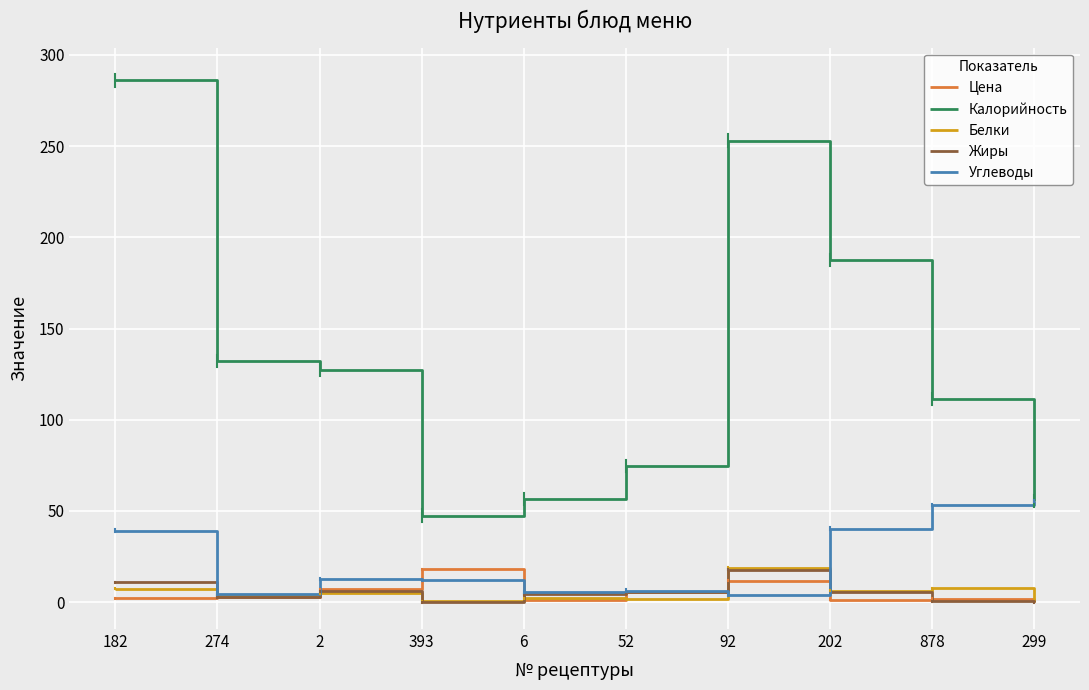

Does the chart display data point markers on the line(s)?

No